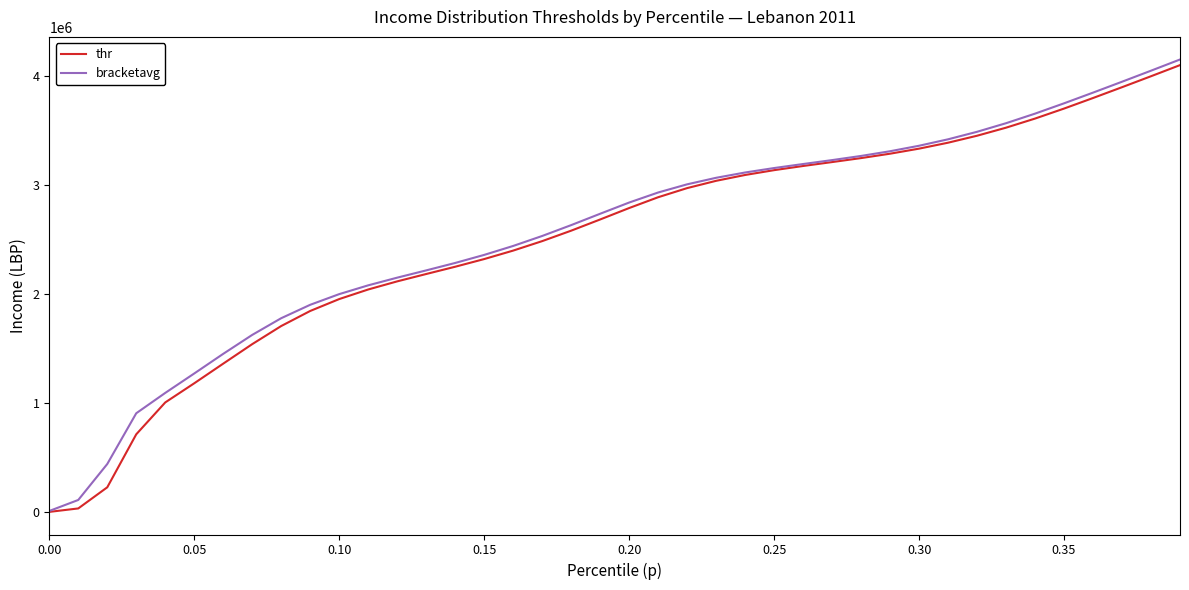

True or false: thr and bracketavg intersect in this chart.

False